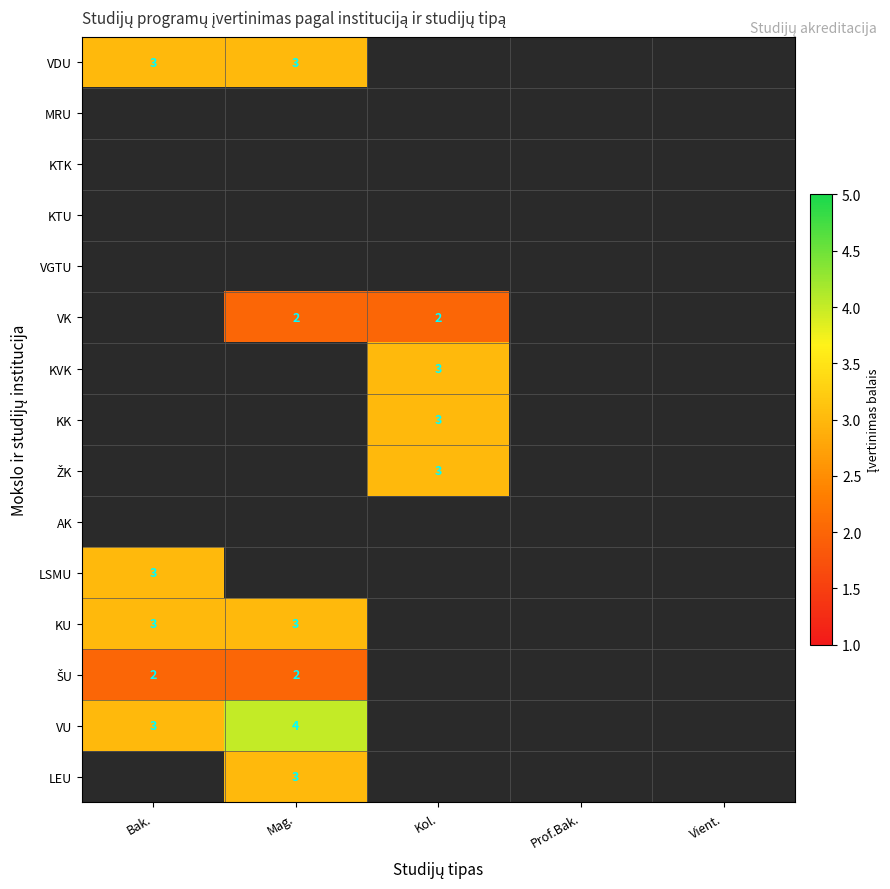

The value of VK at Mag. is 2. True or false?

True